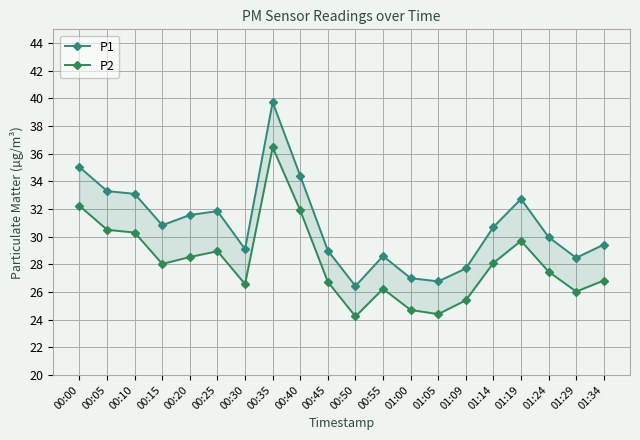

Reading left to right, extract all data points from this chart.

P1: 35.0	33.3	33.1	30.8	31.6	31.9	29.1	39.7	34.4	29.0	26.4	28.6	27.0	26.8	27.7	30.7	32.7	30.0	28.5	29.4
P2: 32.2	30.5	30.3	28.0	28.5	28.9	26.6	36.5	31.9	26.7	24.2	26.2	24.7	24.4	25.4	28.1	29.7	27.5	26.0	26.8